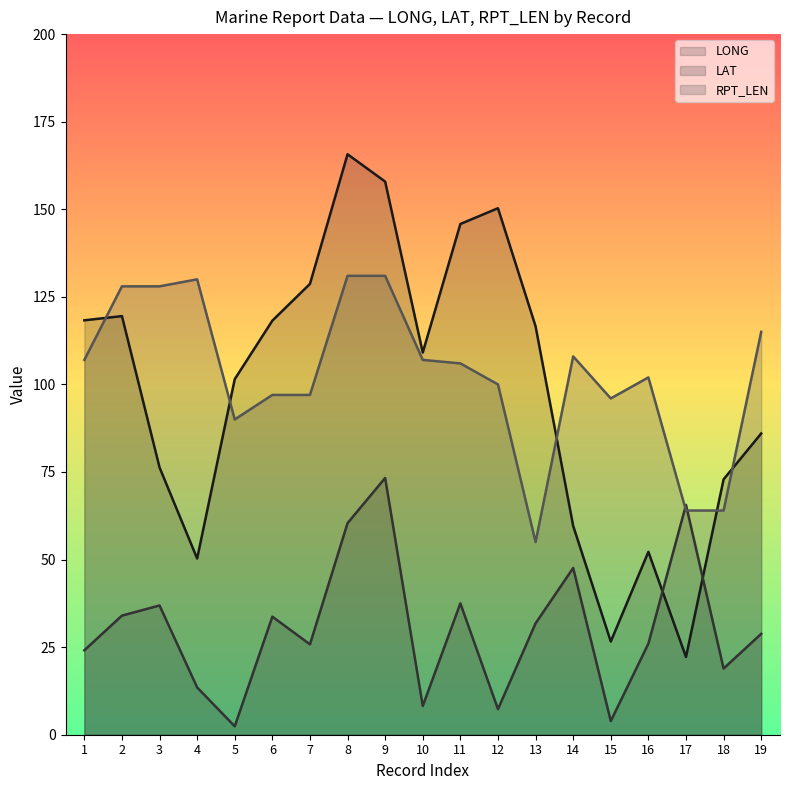

What is the difference between the highest and lowest values at 18?

54.0